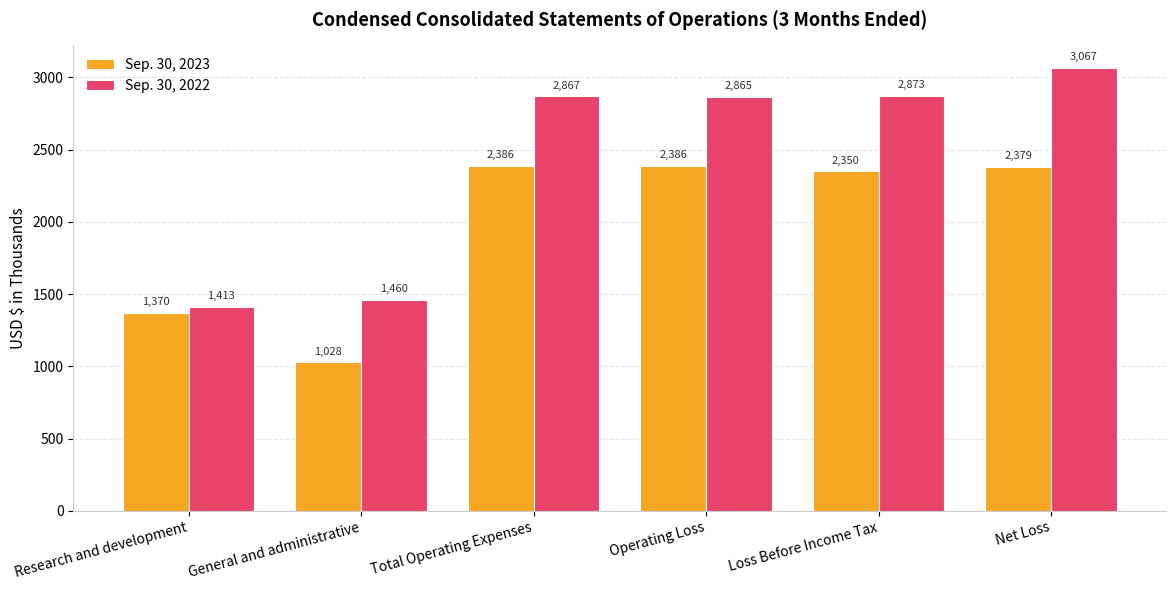

What position from the right is Net Loss?

1